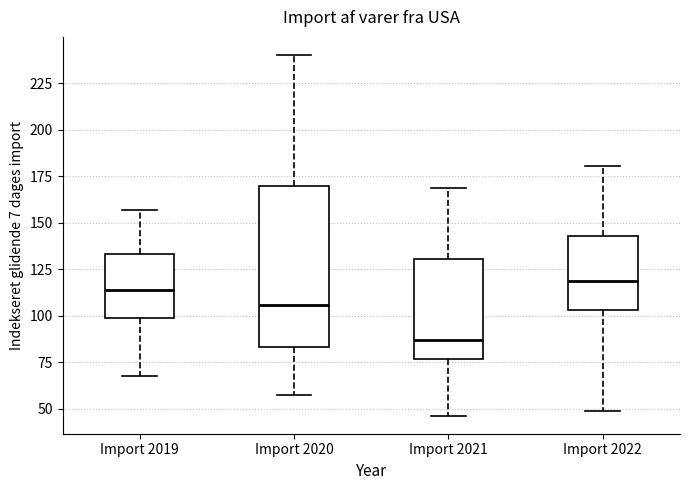

Reading left to right, transcribe this box plot: for each box, give where its median line is, the range the box spans, and where its two whiskers end, as read against the y-axis. The values are not printed on the chart, so give them approximately, as read against the axis.

Import 2019: median 115, box 100 to 135, whiskers 65 to 155
Import 2020: median 105, box 85 to 170, whiskers 55 to 240
Import 2021: median 85, box 75 to 130, whiskers 45 to 170
Import 2022: median 120, box 105 to 145, whiskers 50 to 180